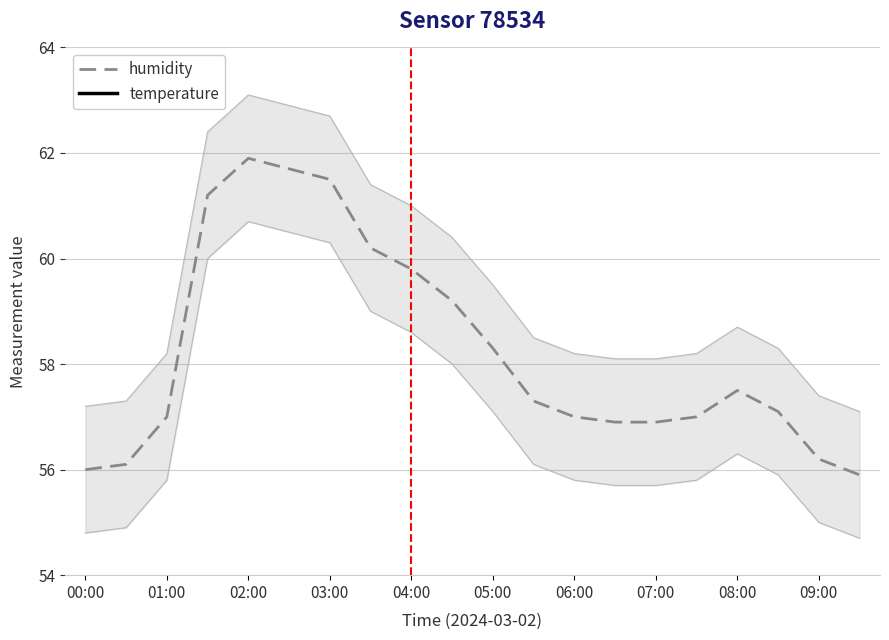

What is the sum of all humidity values?

1164.7